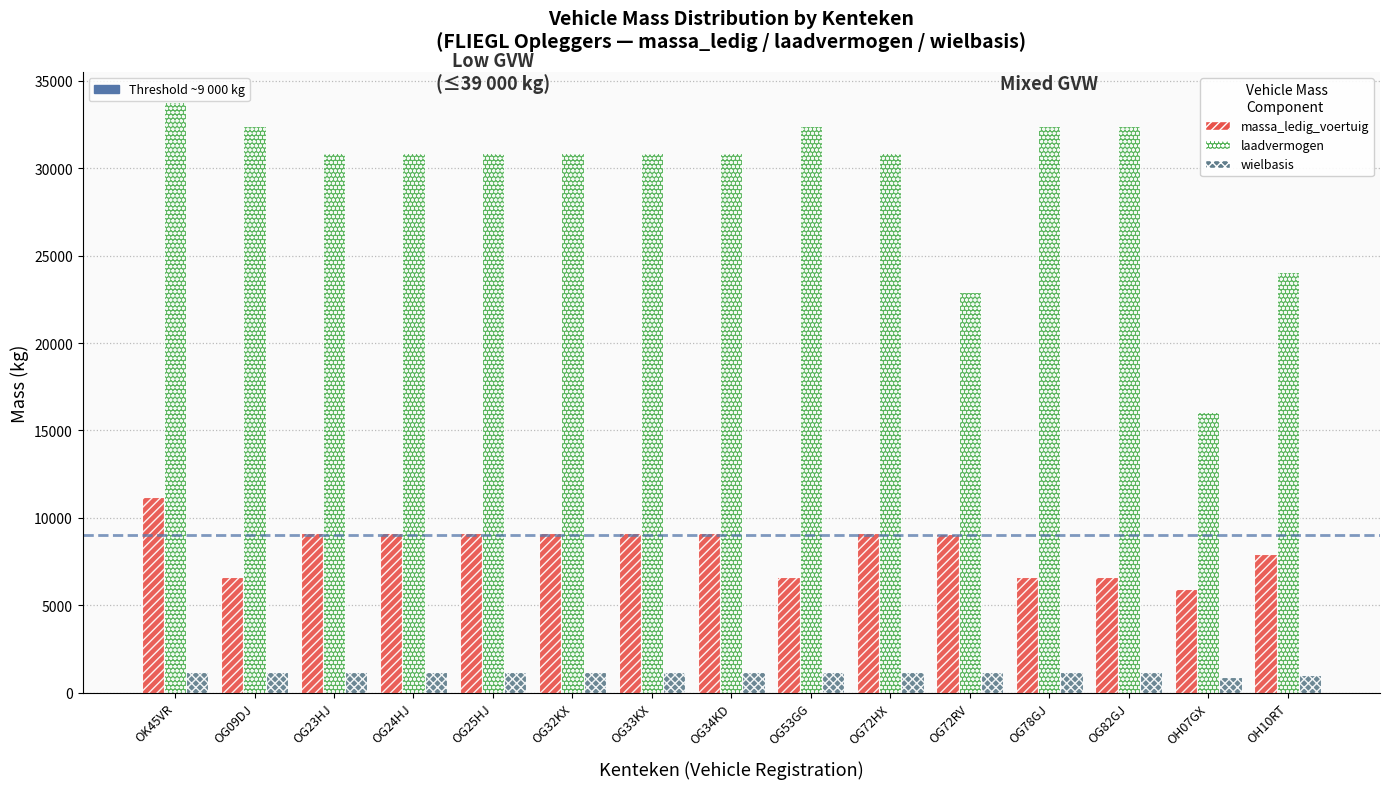

What is the smallest value displayed?

897